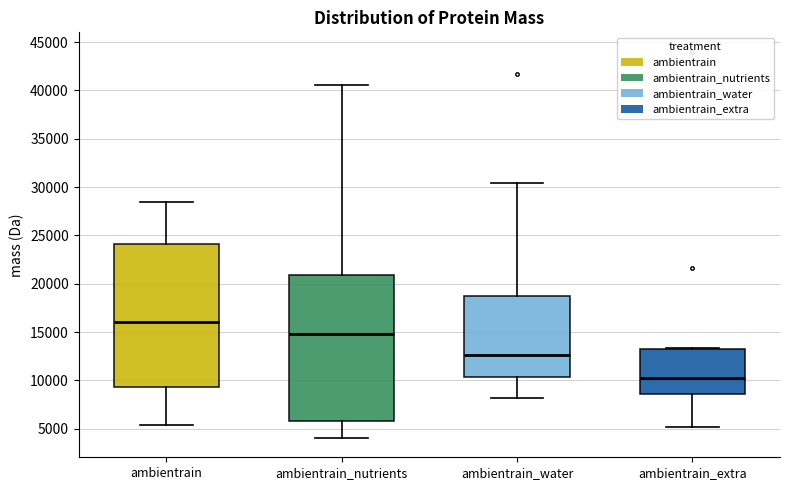

Reading left to right, read every box against the y-axis: the position of its median line, the range the box covers, and the ends of its whiskers. The values are not printed on the chart, so give them approximately, as read against the axis.

ambientrain: median 16000, box 9500 to 24000, whiskers 5500 to 28500
ambientrain_nutrients: median 15000, box 6000 to 21000, whiskers 4000 to 40500
ambientrain_water: median 12500, box 10500 to 18500, whiskers 8000 to 30500
ambientrain_extra: median 10500, box 8500 to 13500, whiskers 5000 to 13500